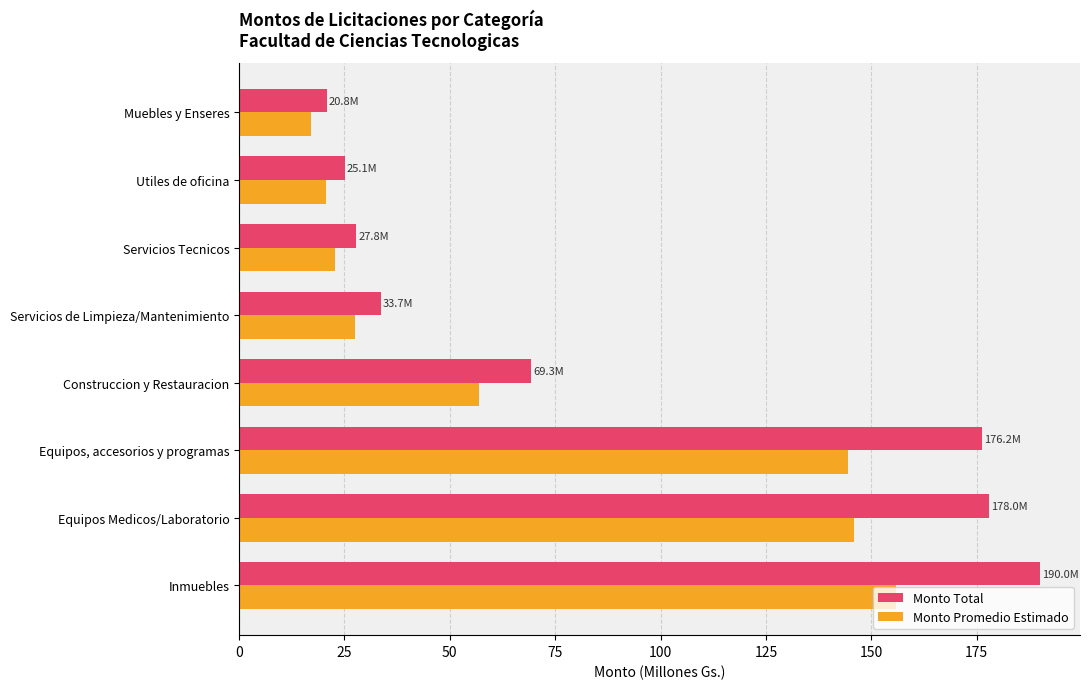

Which series has the widest spread of values?

Monto Total